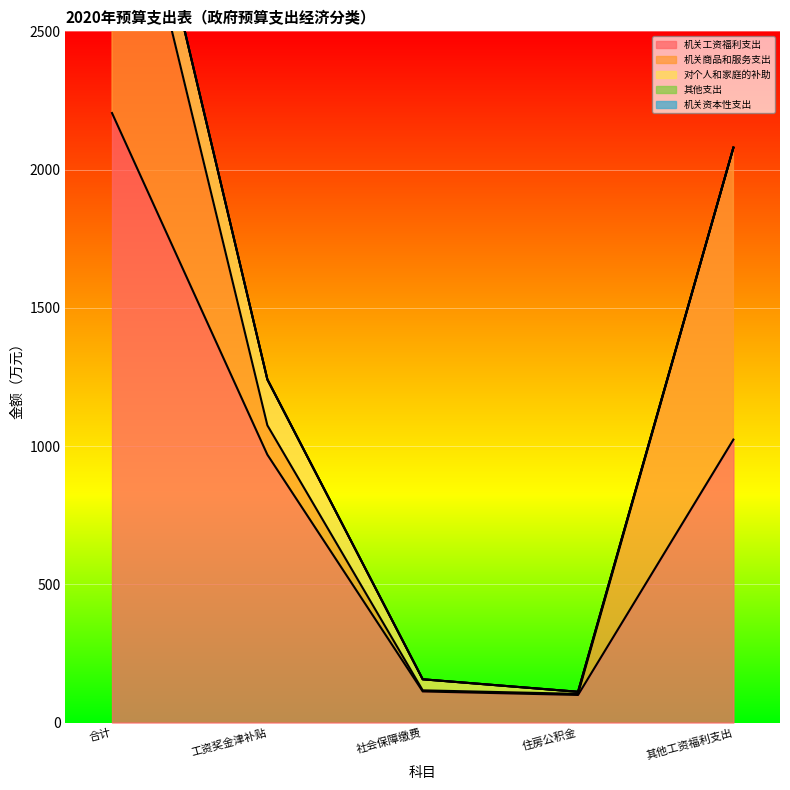

What is the greatest value displayed?

2204.5